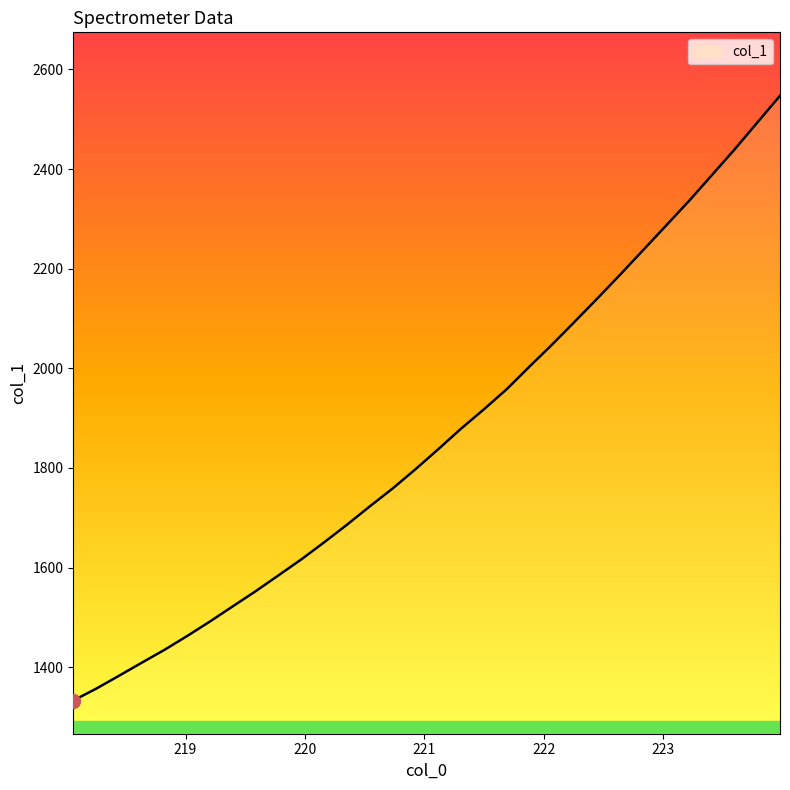

What is the maximum value shown in the chart?

2547.0